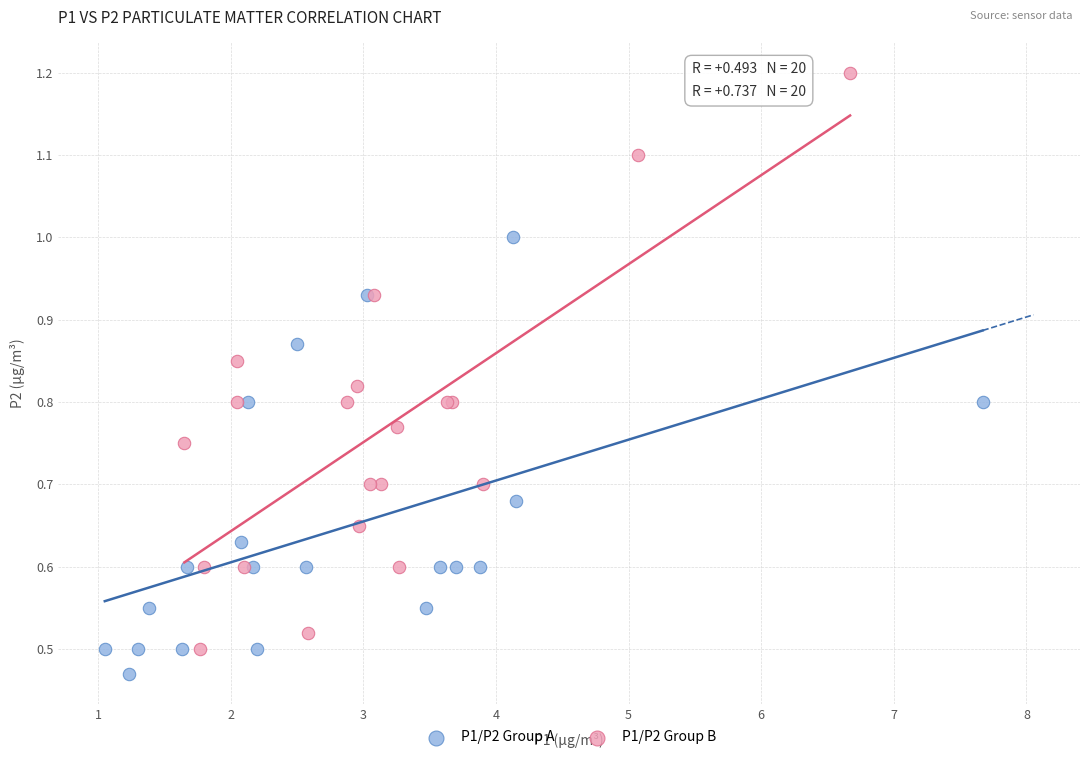

Which series has the widest spread of Y values?

P1/P2 Group B